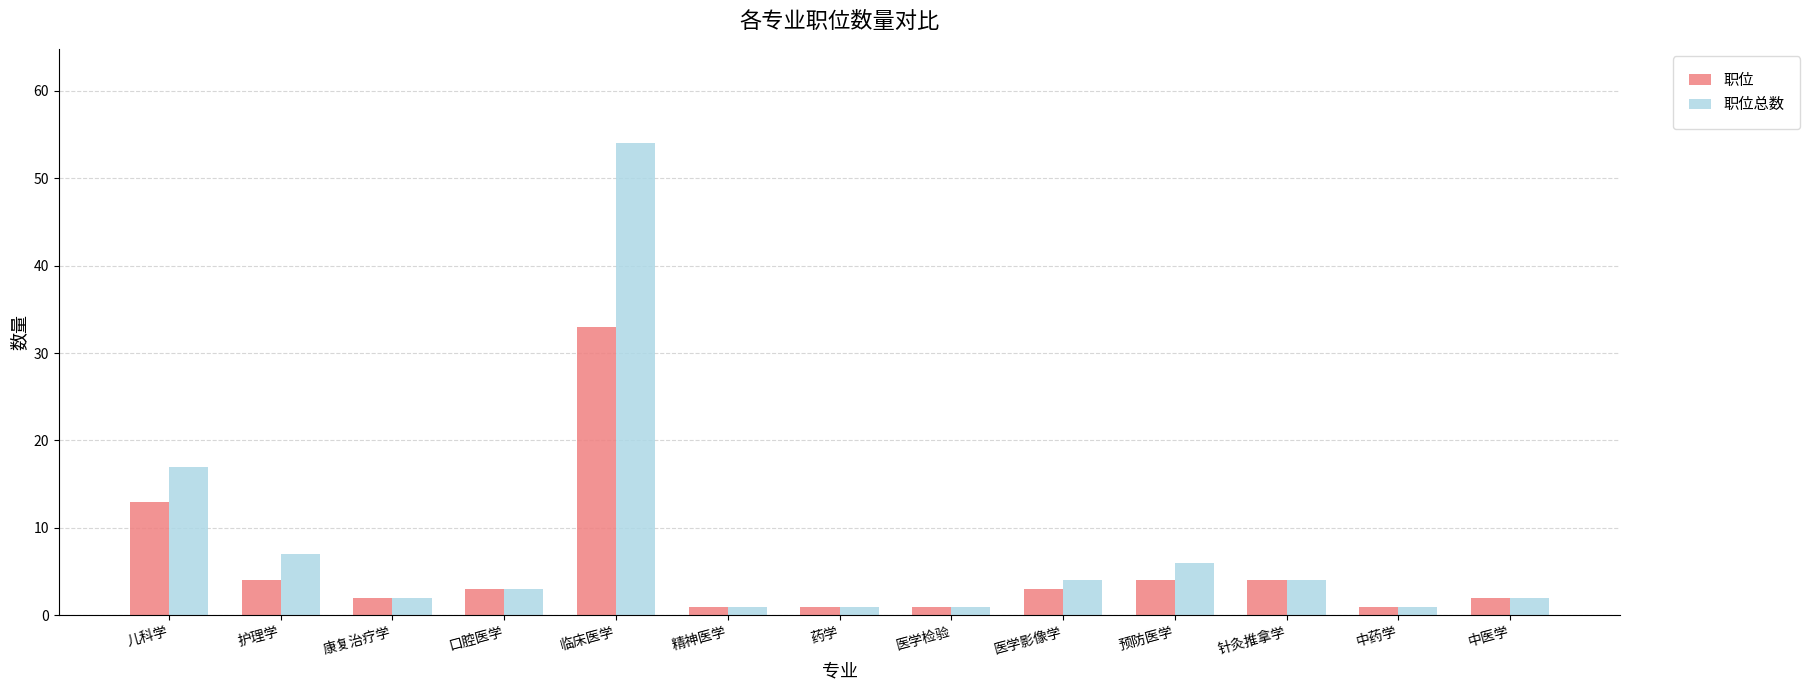

Is the value of 职位总数 at 康复治疗学 greater than the value of 职位 at 儿科学?

No